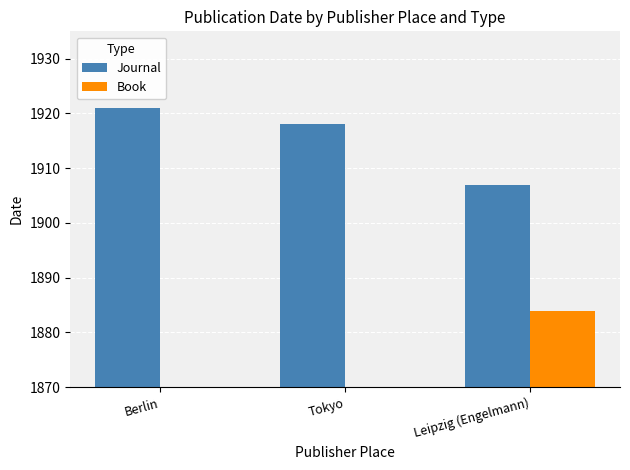

Reading left to right, what are all the values shown in this chart?

Journal: Berlin=1921	Tokyo=1918	Leipzig (Engelmann)=1907
Book: Berlin=0	Tokyo=0	Leipzig (Engelmann)=1884